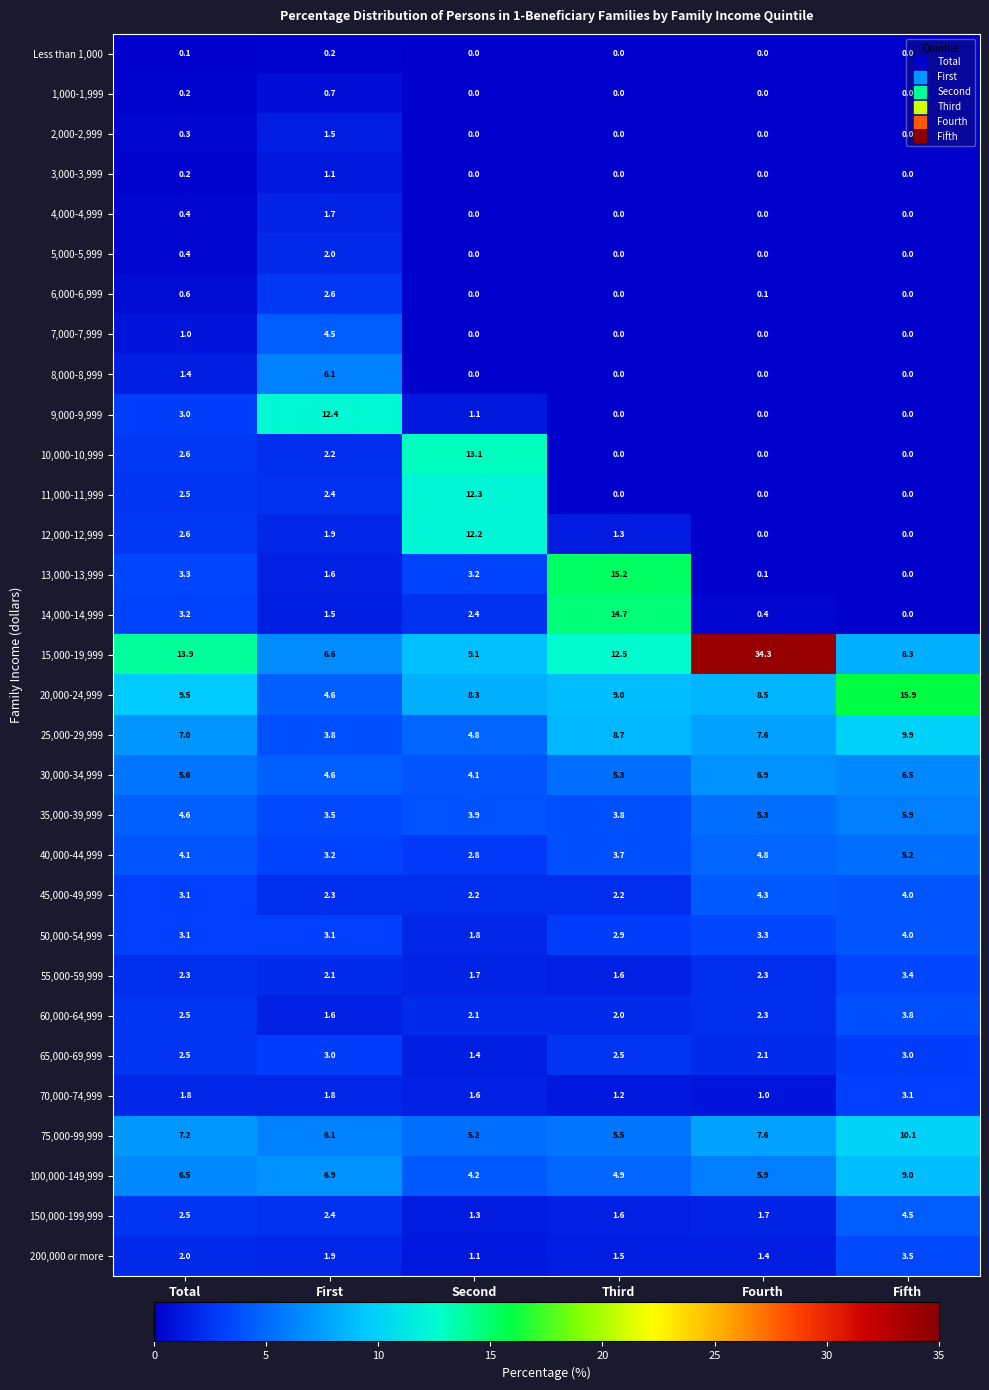

Where is 50,000-54,999 nearest to the value 2?

Second